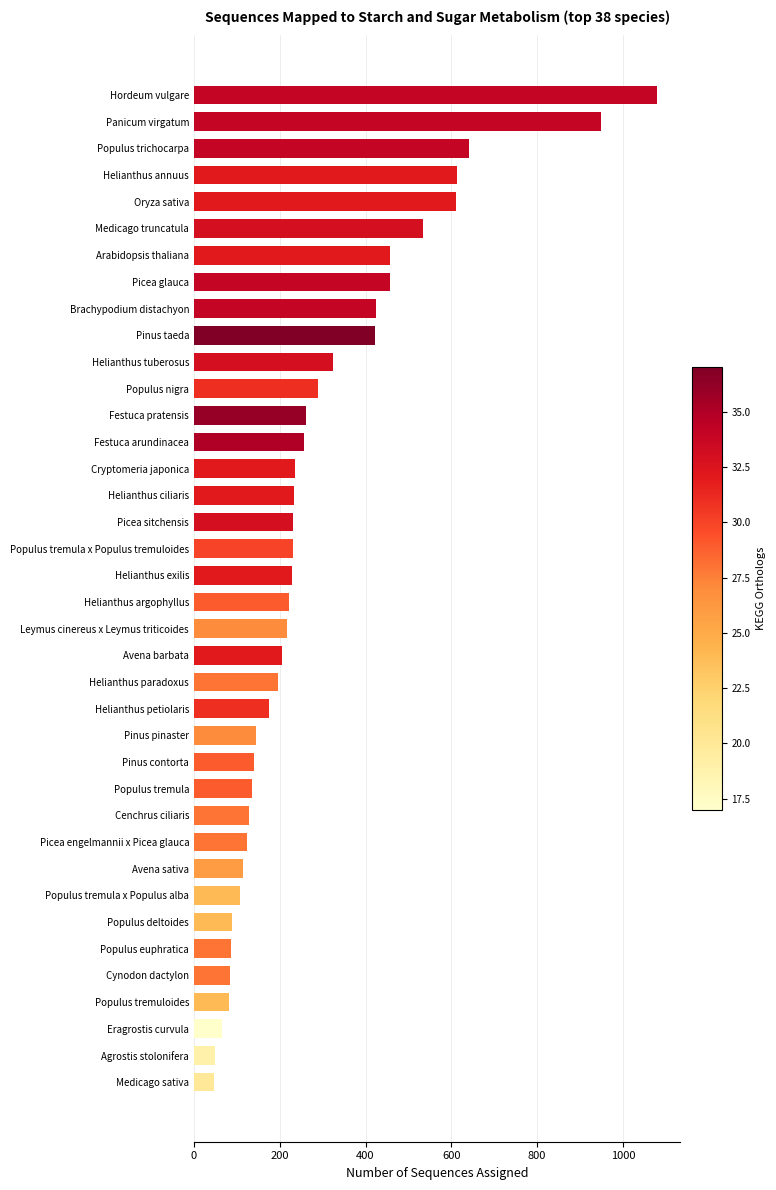

The chart shows a value of 610 at Oryza sativa. True or false?

True